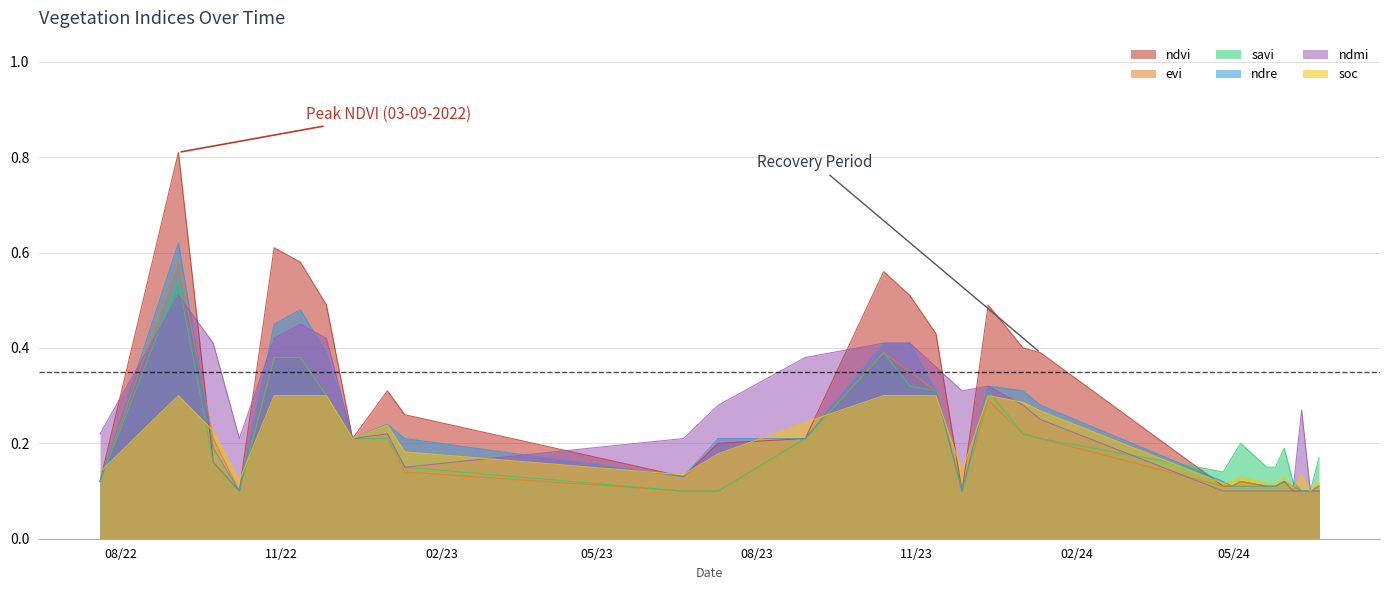

Where is the first local maximum for ndre?

03-09-2022